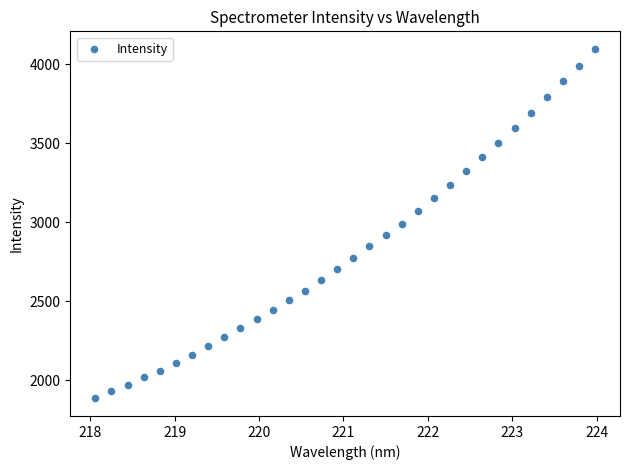

What is the range of X values (max minus min)?

5.9